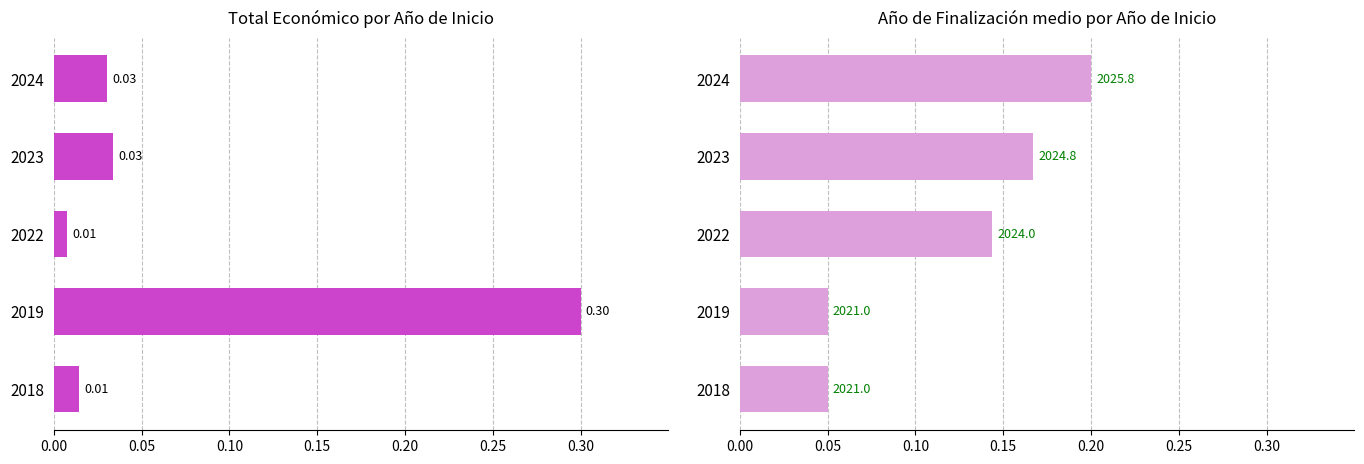

Reading right to left, extract all data points from this chart.

Total económico: 0.0	0.0	0.0	0.3	0.0
Año de finalización: 0.2	0.2	0.1	0.1	0.1